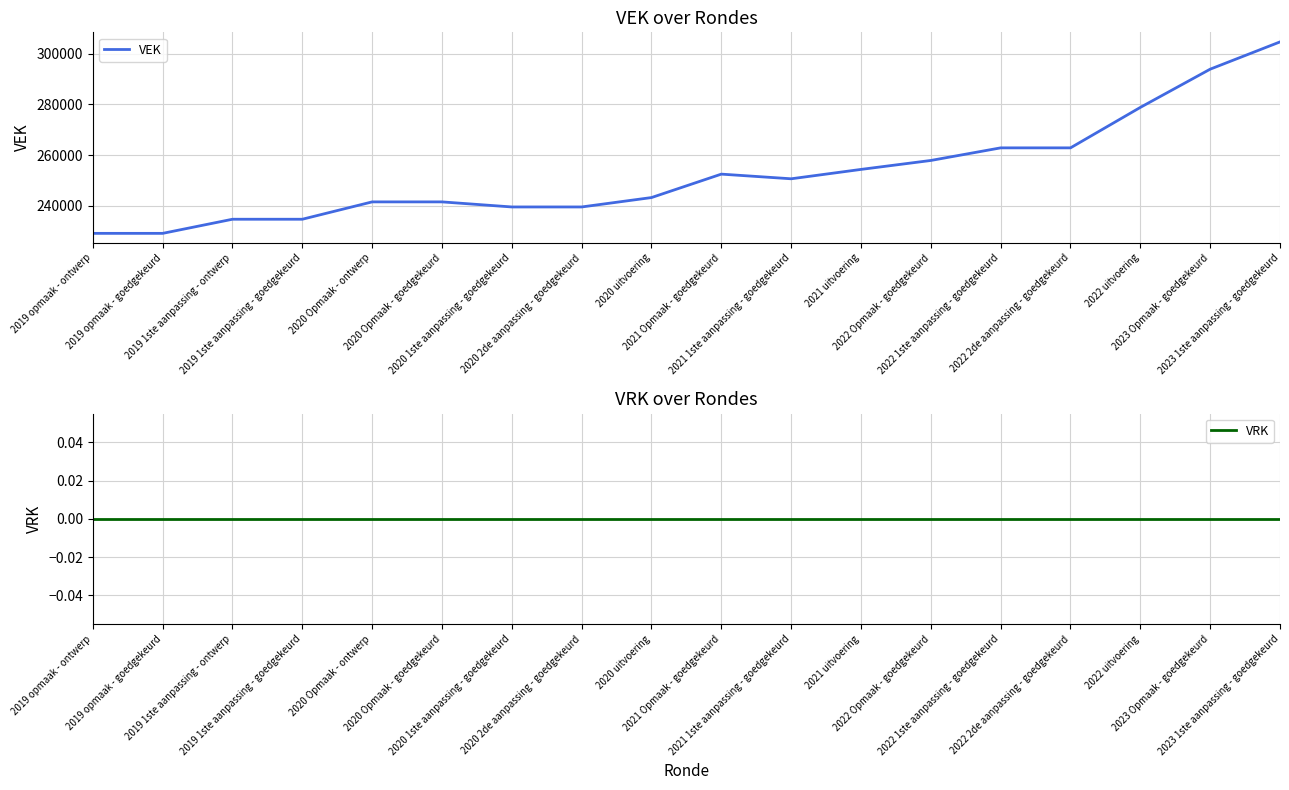

True or false: VRK and VEK cross at least once.

False